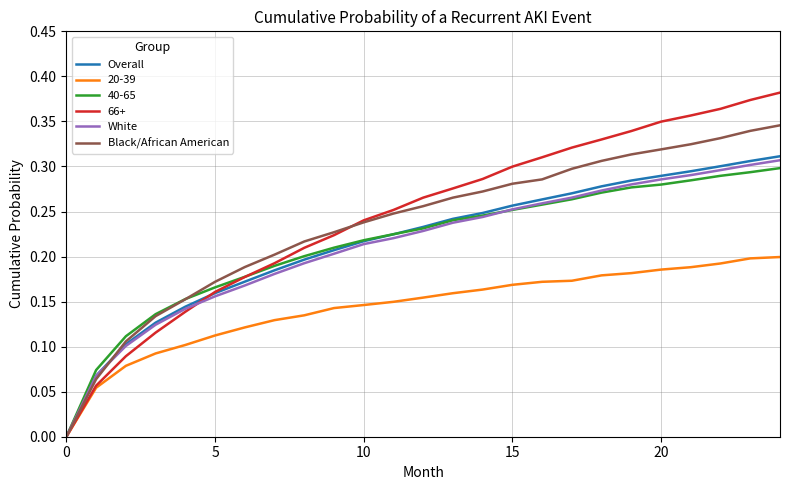

Does the chart have visible grid lines?

Yes